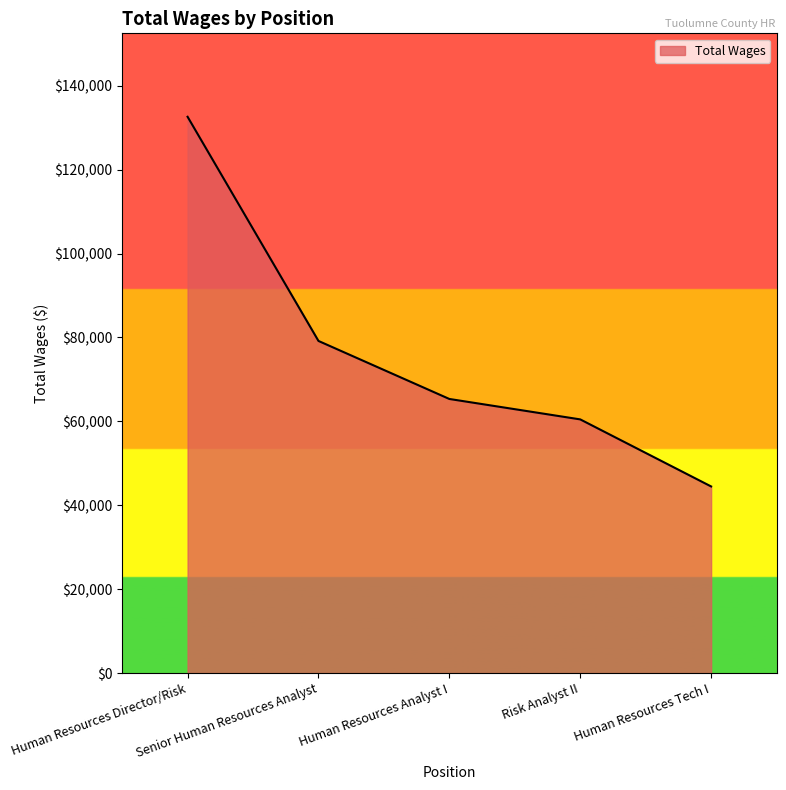

What is the minimum value shown in the chart?

44483